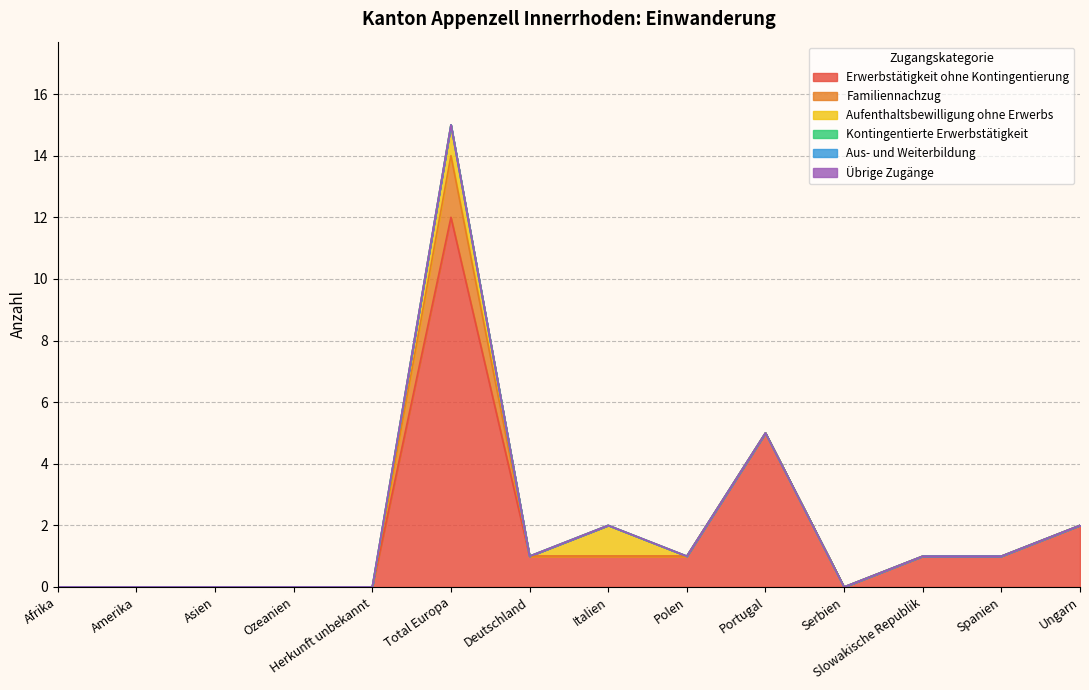

How many lines are shown in the chart?

6